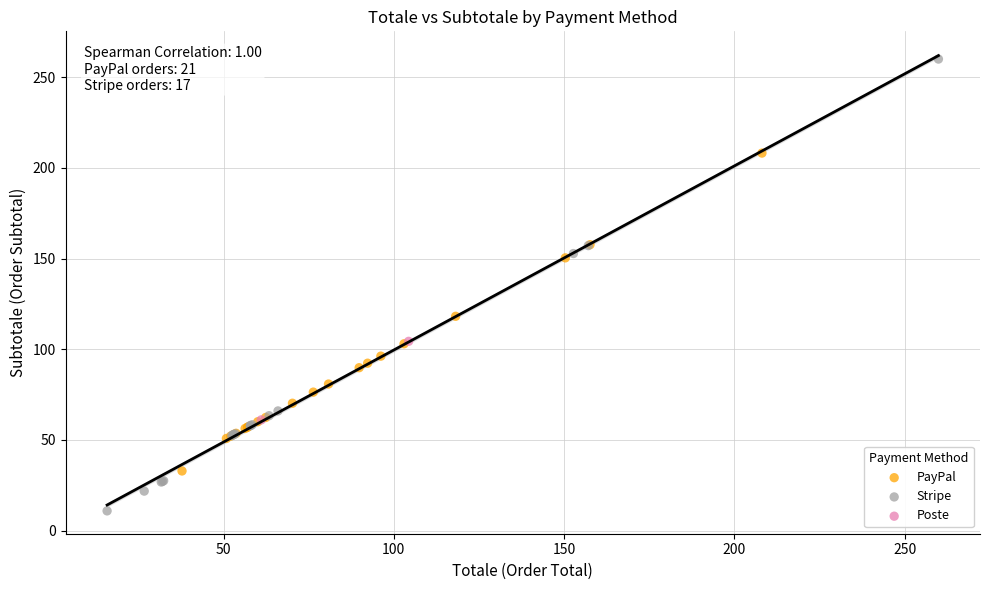

Which series has the widest spread of Y values?

Stripe